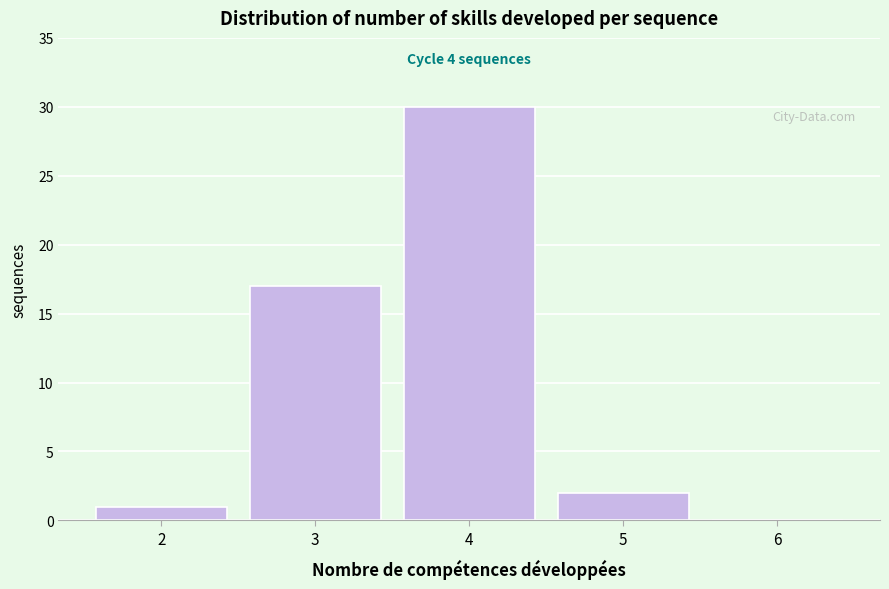

Reading left to right, what are all the values shown in this chart?

2=1	3=17	4=30	5=2	6=0